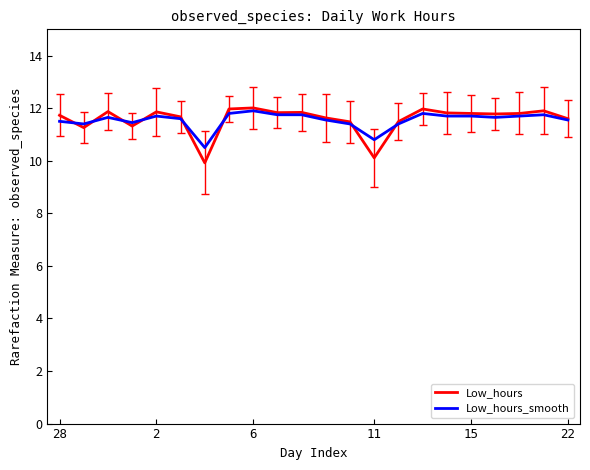

What is the sum of all Low_hours_smooth values?

254.0